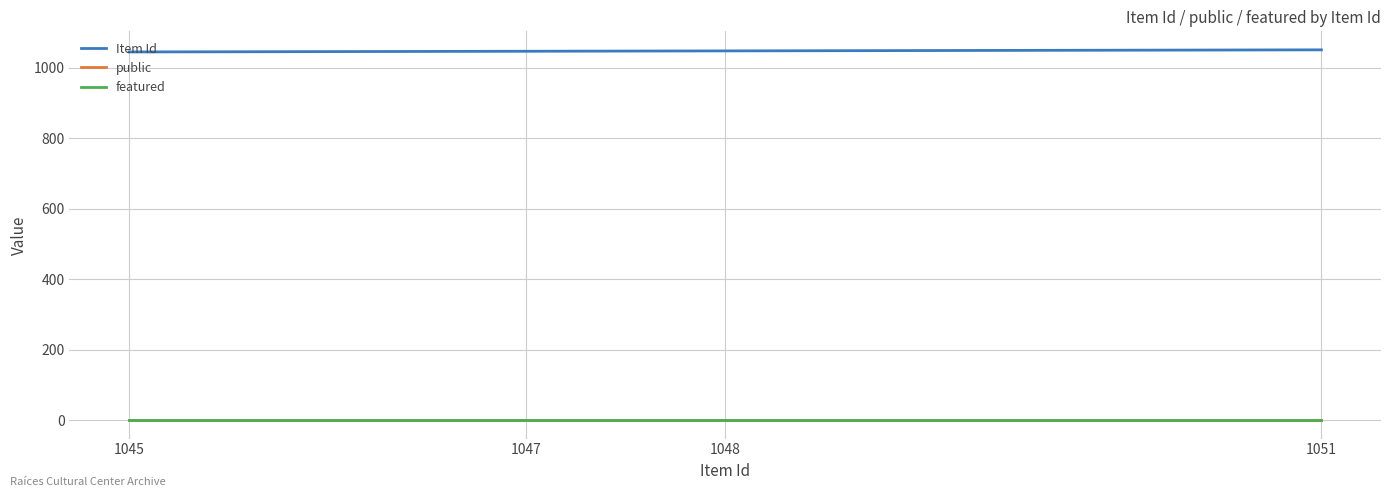

The value of Item Id at 1047 is 1879. True or false?

False